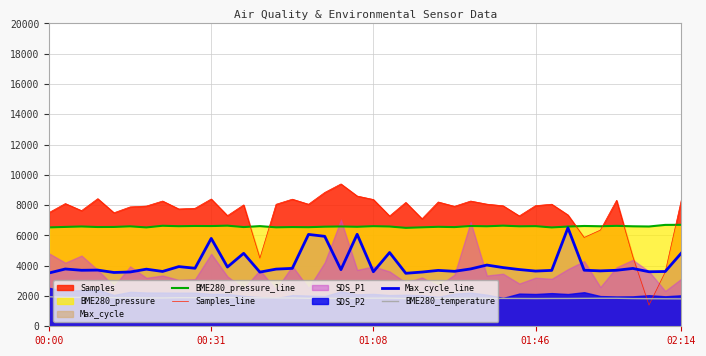

What is the approximate value of Samples_line at 00:00?

7512.1